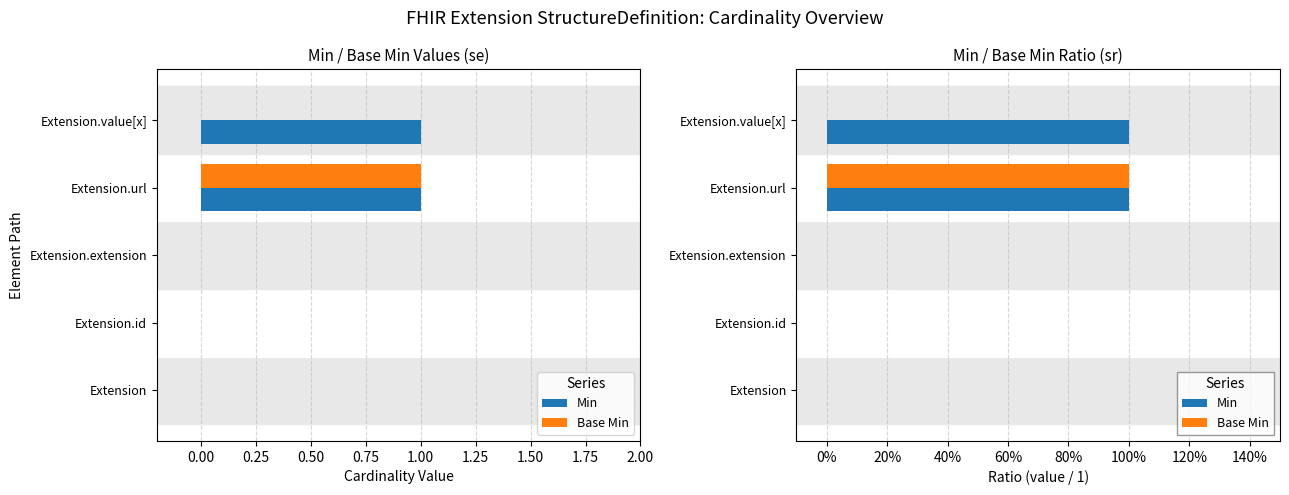

What is the difference between the highest and lowest values at Extension.value[x]?

1